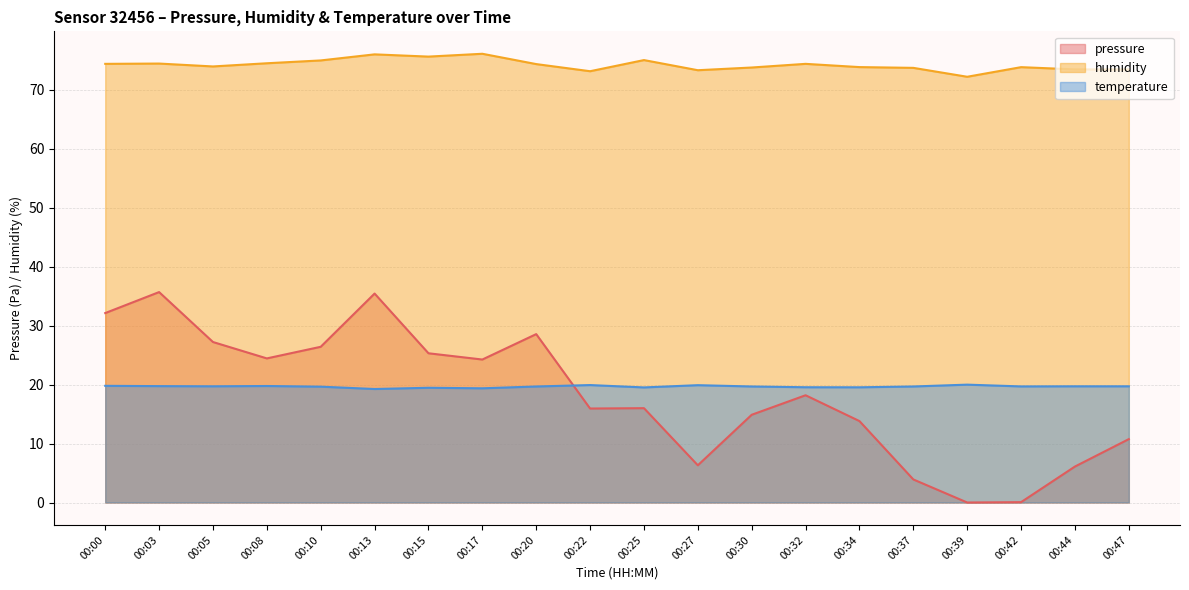

Which has a higher value, 00:44 or 00:00?

00:00